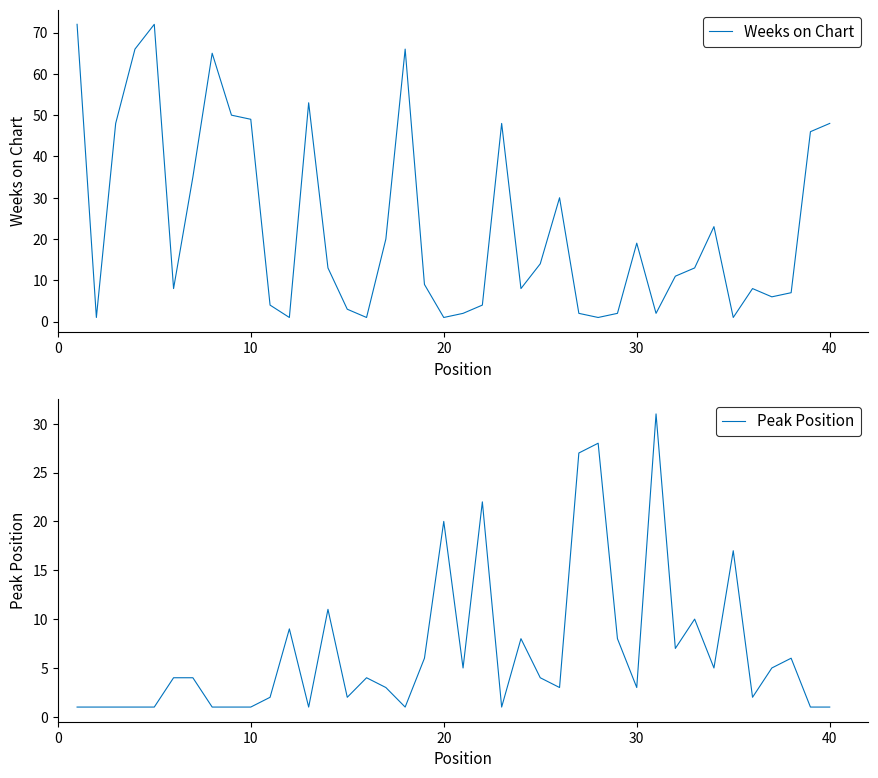

Reading right to left, list all the values displayed in this chart.

Weeks on Chart: 48	46	7	6	8	1	23	13	11	2	19	2	1	2	30	14	8	48	4	2	1	9	66	20	1	3	13	53	1	4	49	50	65	35	8	72	66	48	1	72
Peak Position: 1	1	6	5	2	17	5	10	7	31	3	8	28	27	3	4	8	1	22	5	20	6	1	3	4	2	11	1	9	2	1	1	1	4	4	1	1	1	1	1